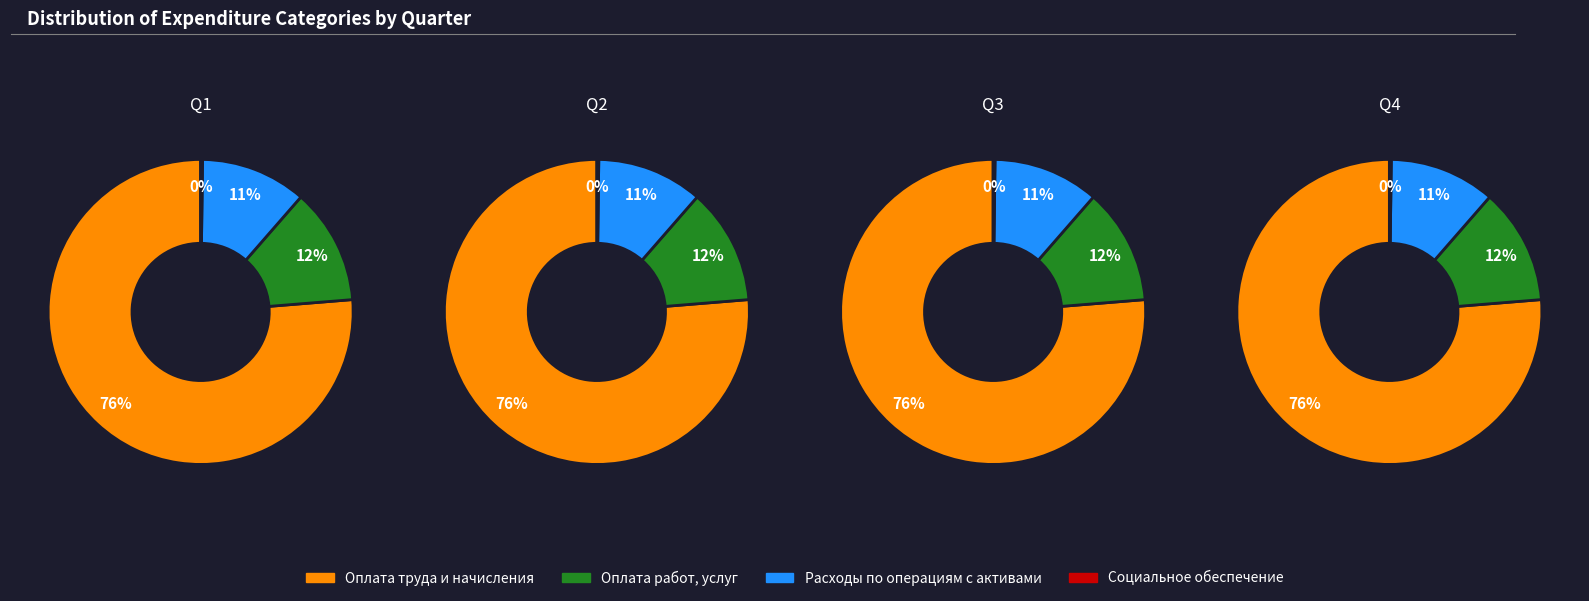

Is it true that 3 is 36% of the pie?

False